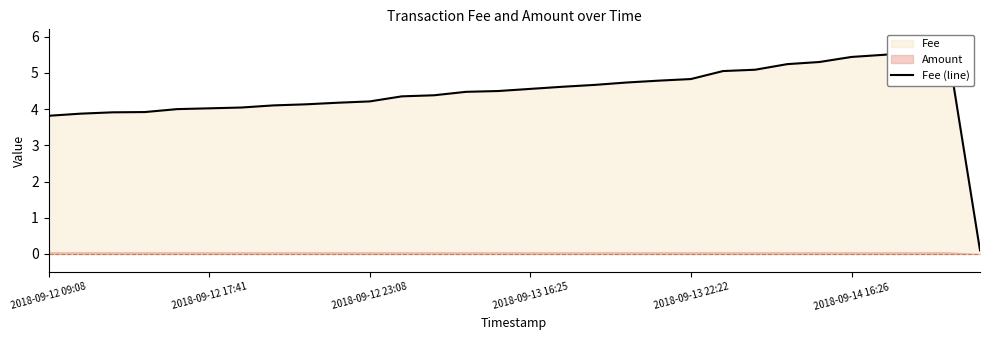

What is the difference between the values at 2018-09-14 16:26 and 18?

0.7